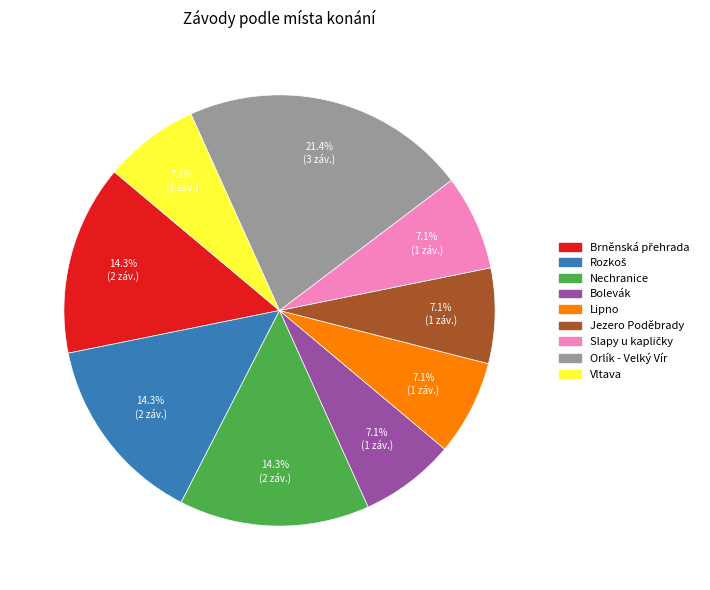

Which slice is the largest?

Orlík - Velký Vír